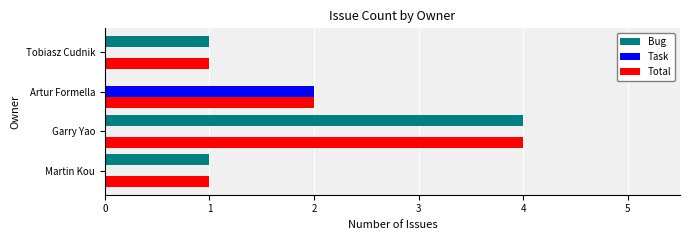

The value of Task at Artur Formella is 3. True or false?

False